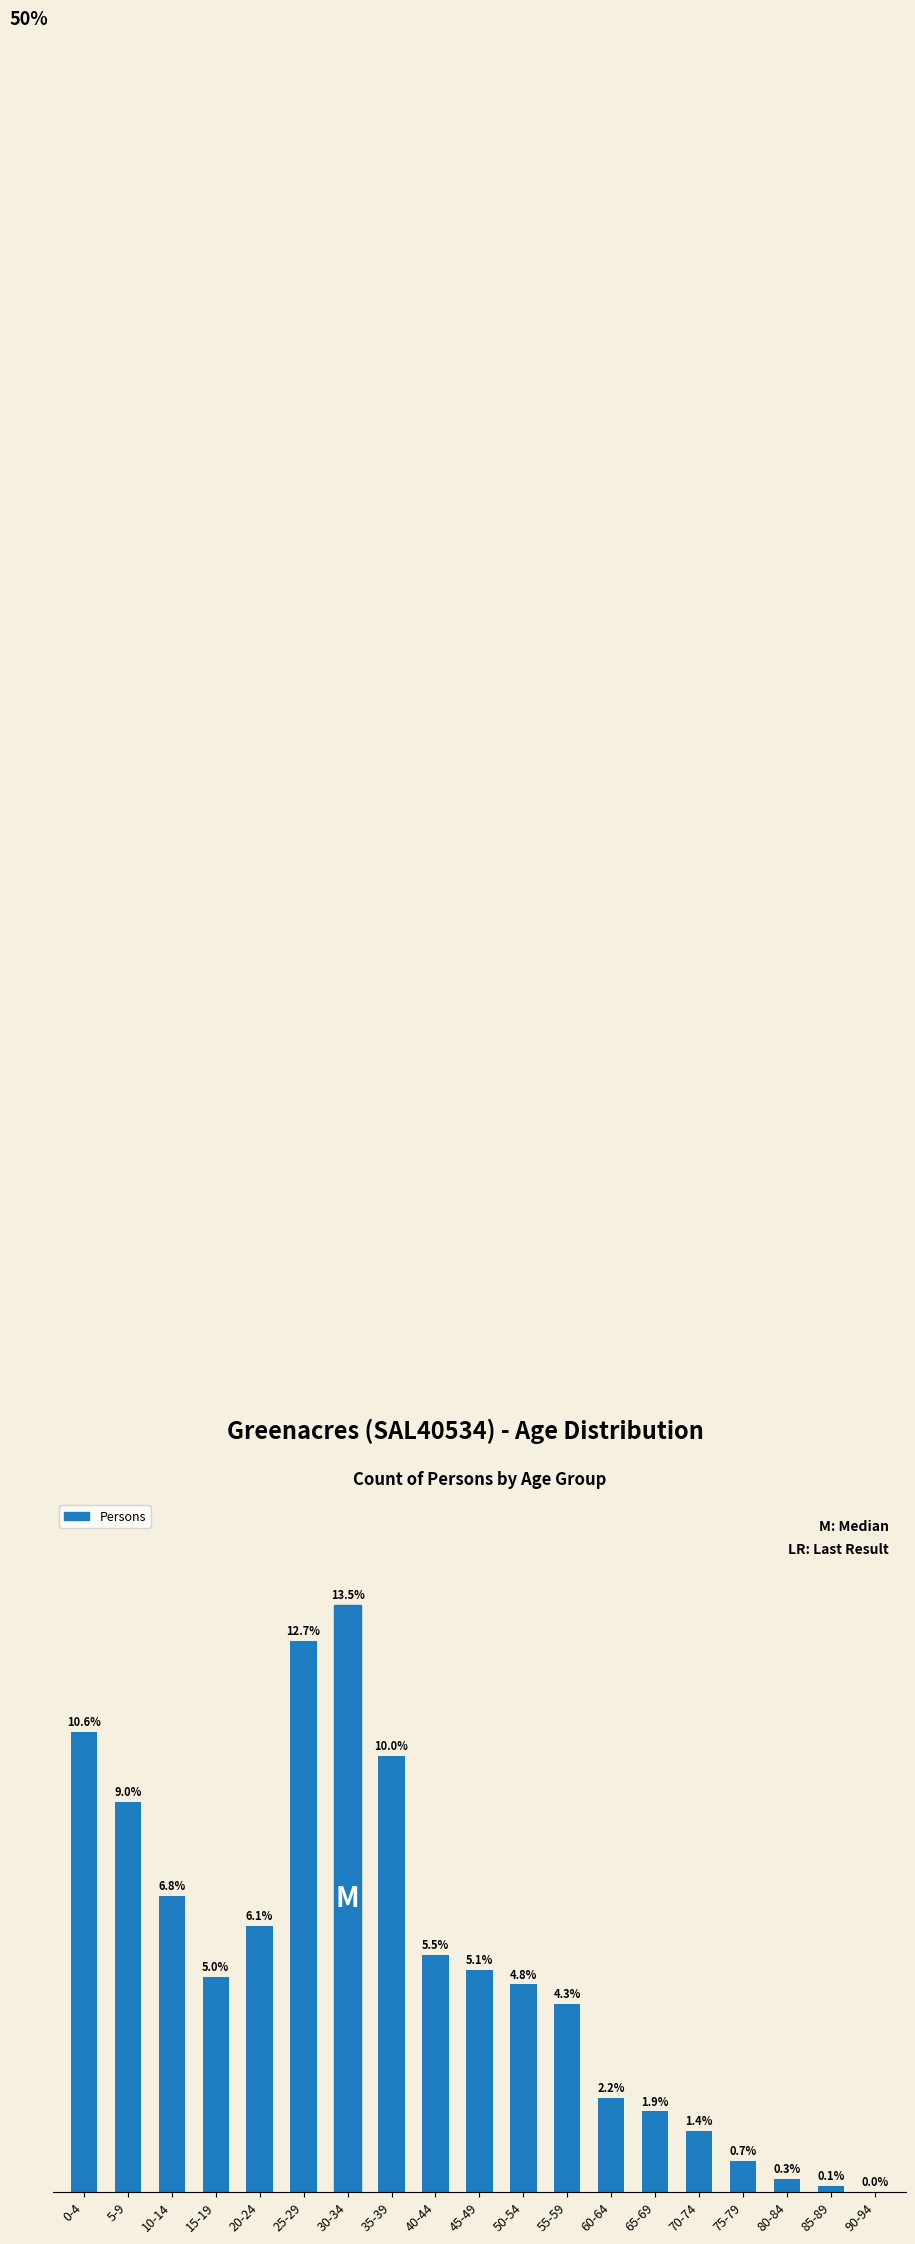

What is the change in value from 25-29 to 90-94?

-369